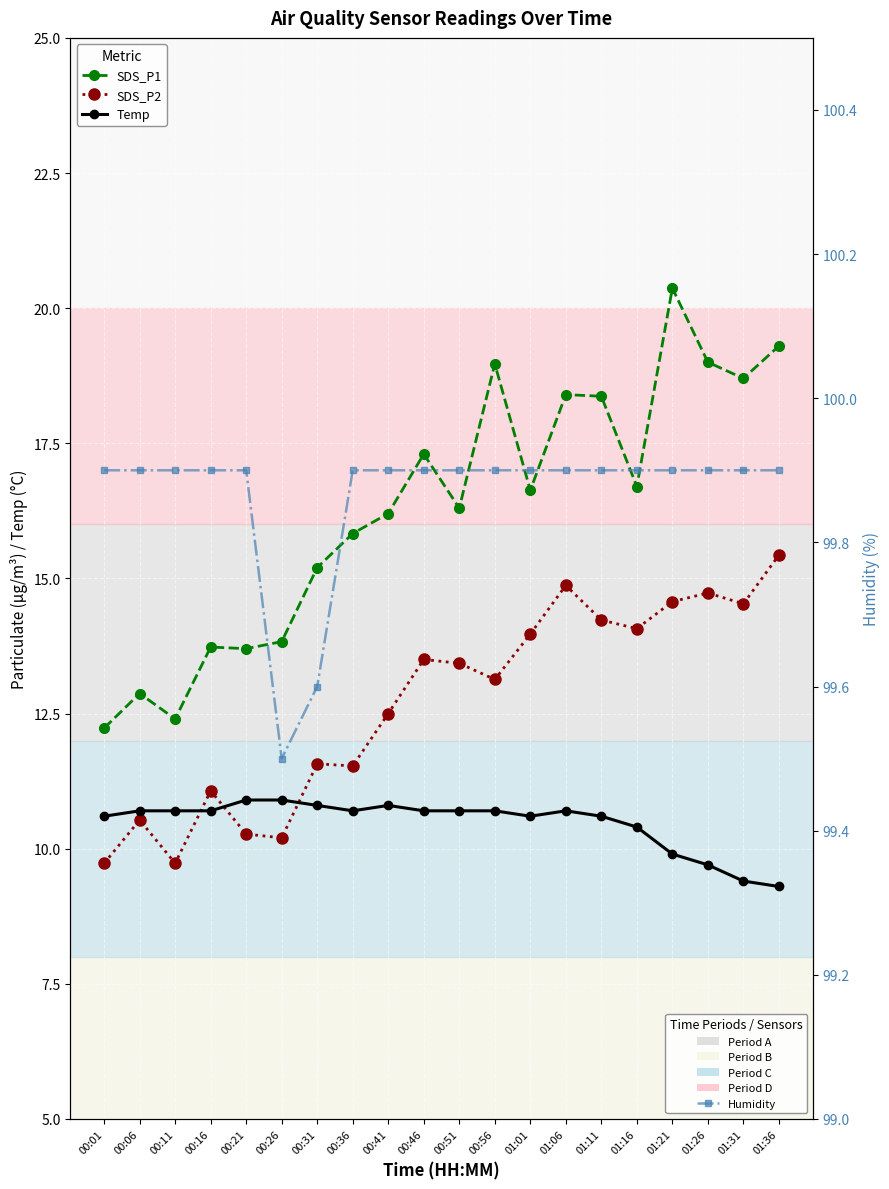

Where is Temp nearest to the value 10?

01:21